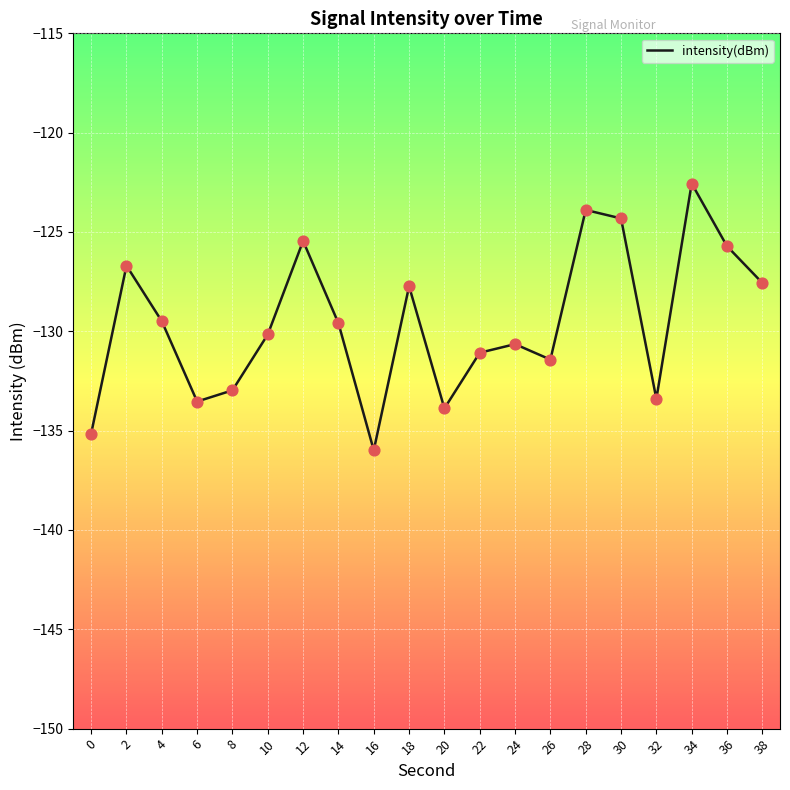

What is the change in value from 16 to 18?

+8.3